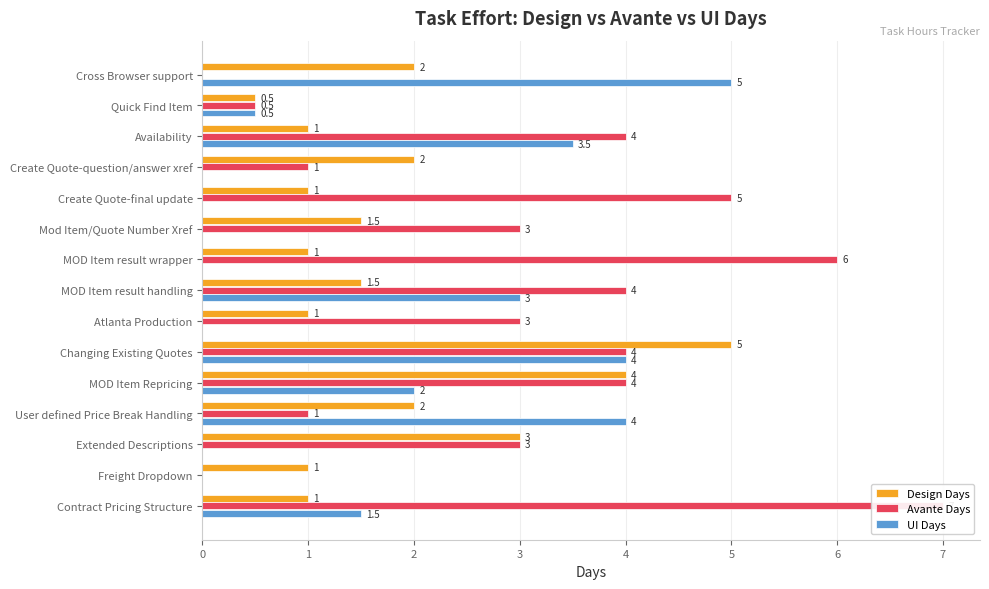

Rank the series by their maximum value, from lowest to highest.

Design Days, UI Days, Avante Days